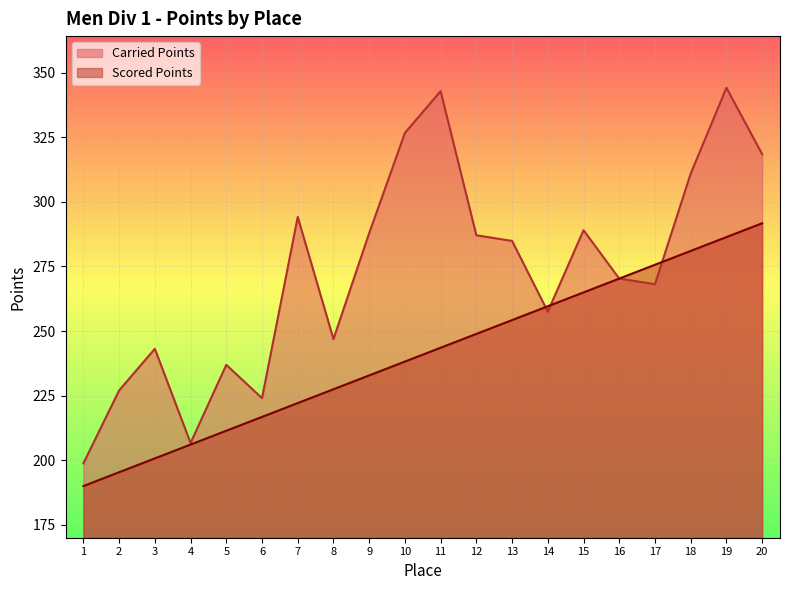

Between which two adjacent categories do Scored Points and Carried Points first intersect?

13 and 14